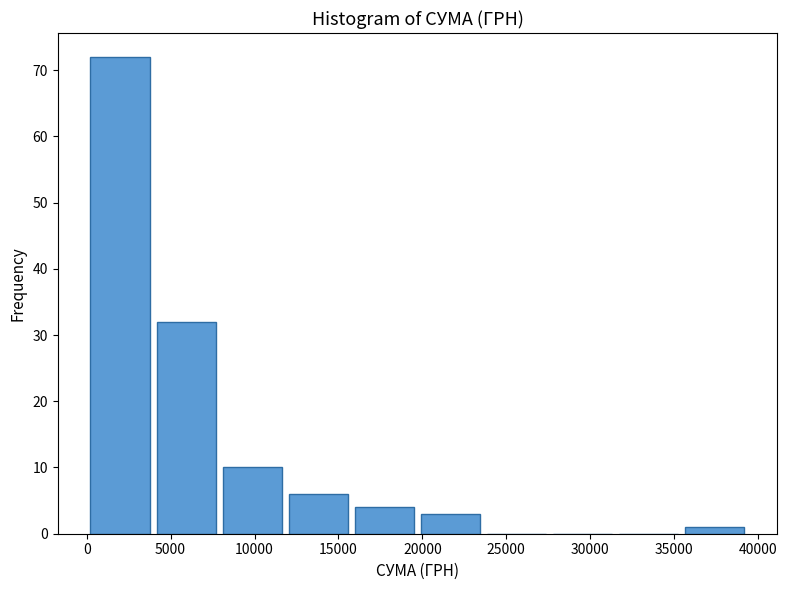

Which range on the x-axis has the tallest bar?

0 to 4000